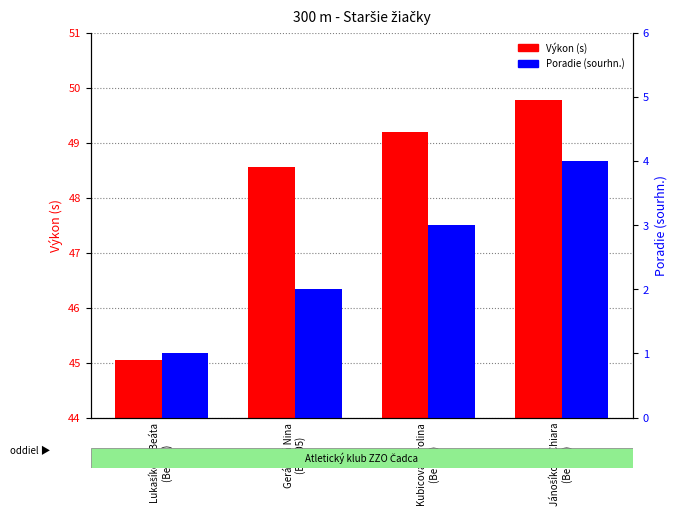

How many values in the Poradie (sourhn.) series exceed 3?

1